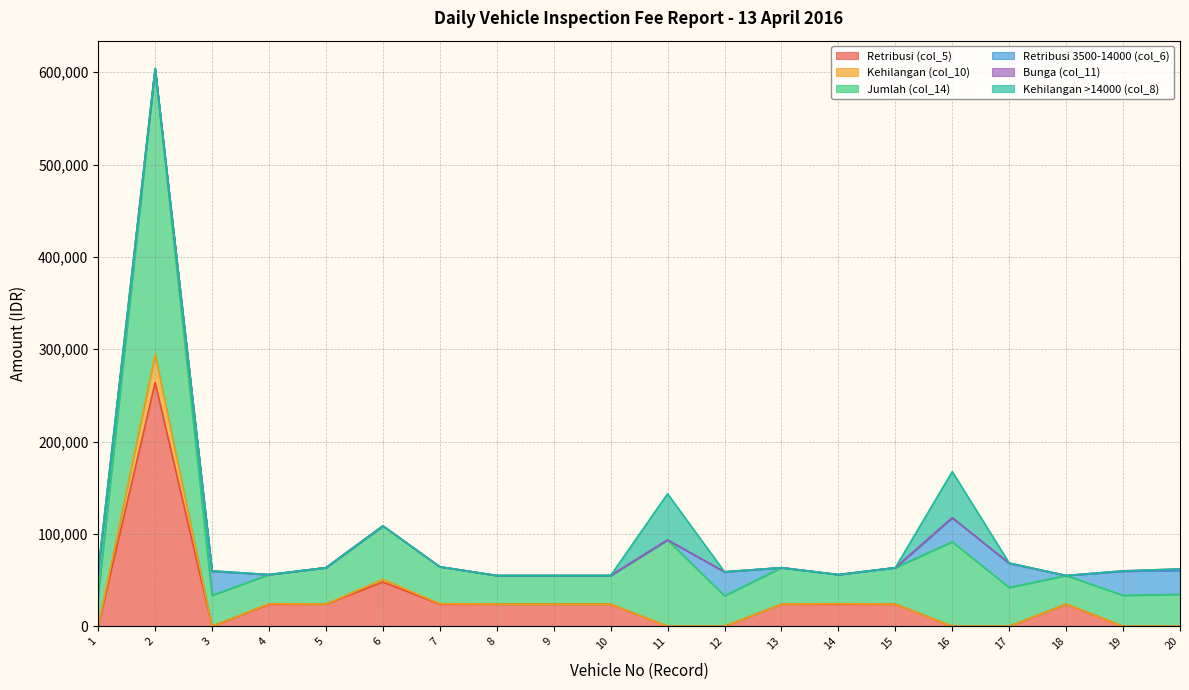

Is it true that Kehilangan (col_10) equals 96664 at 3?

False